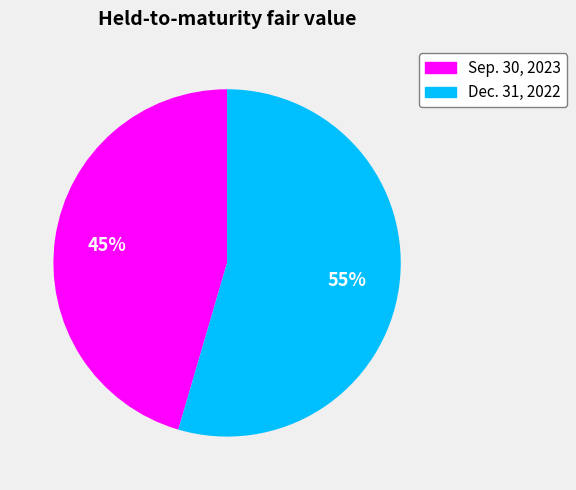

Does any single category account for the majority?

Yes